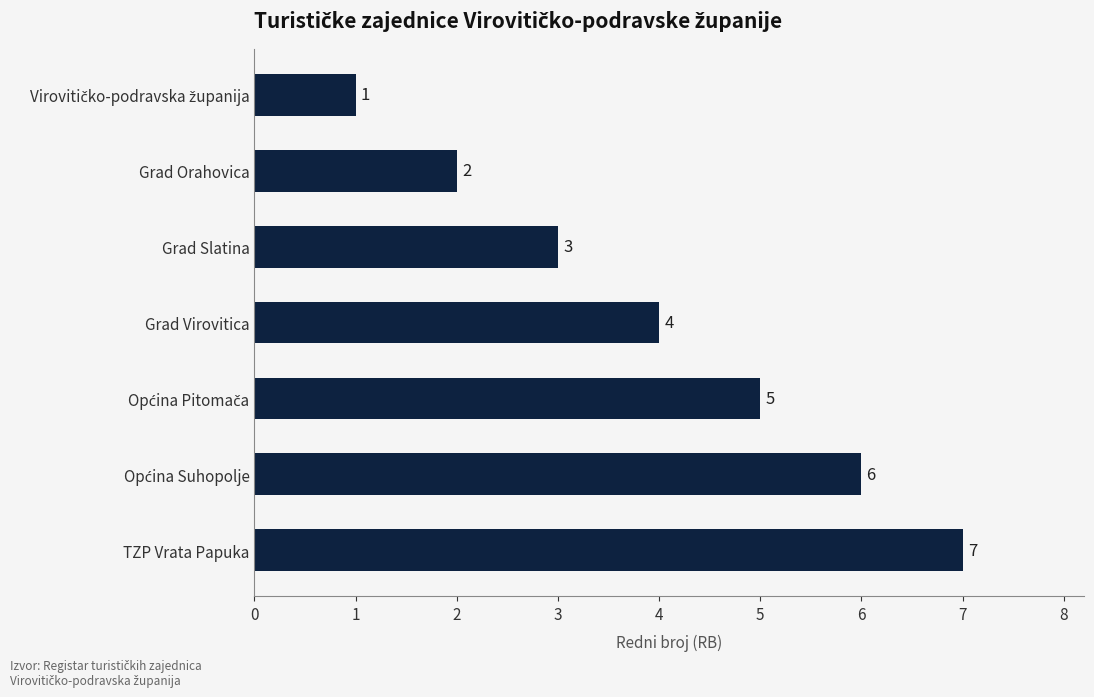

What is the maximum value shown in the chart?

7